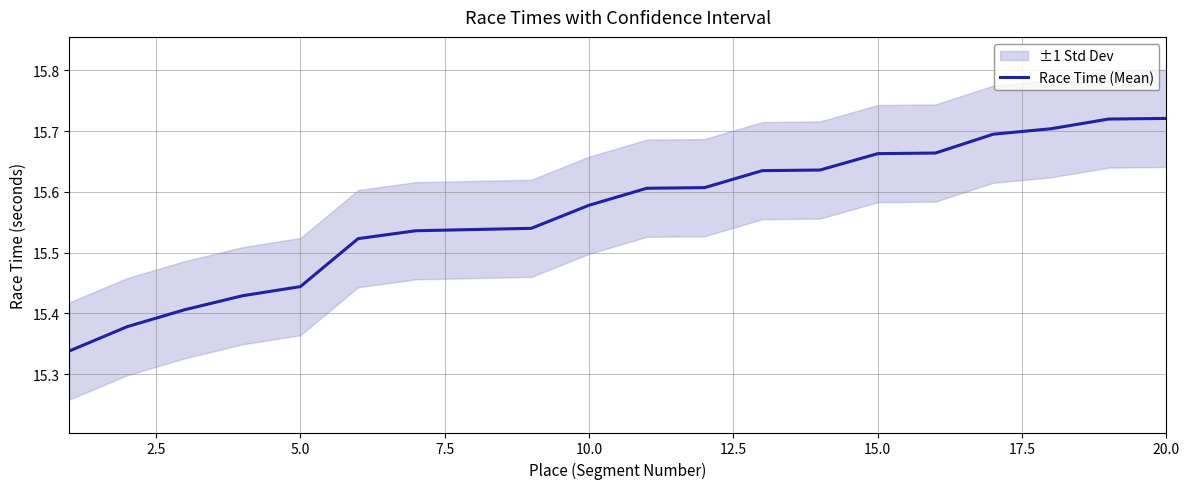

What is the smallest value displayed?

15.3